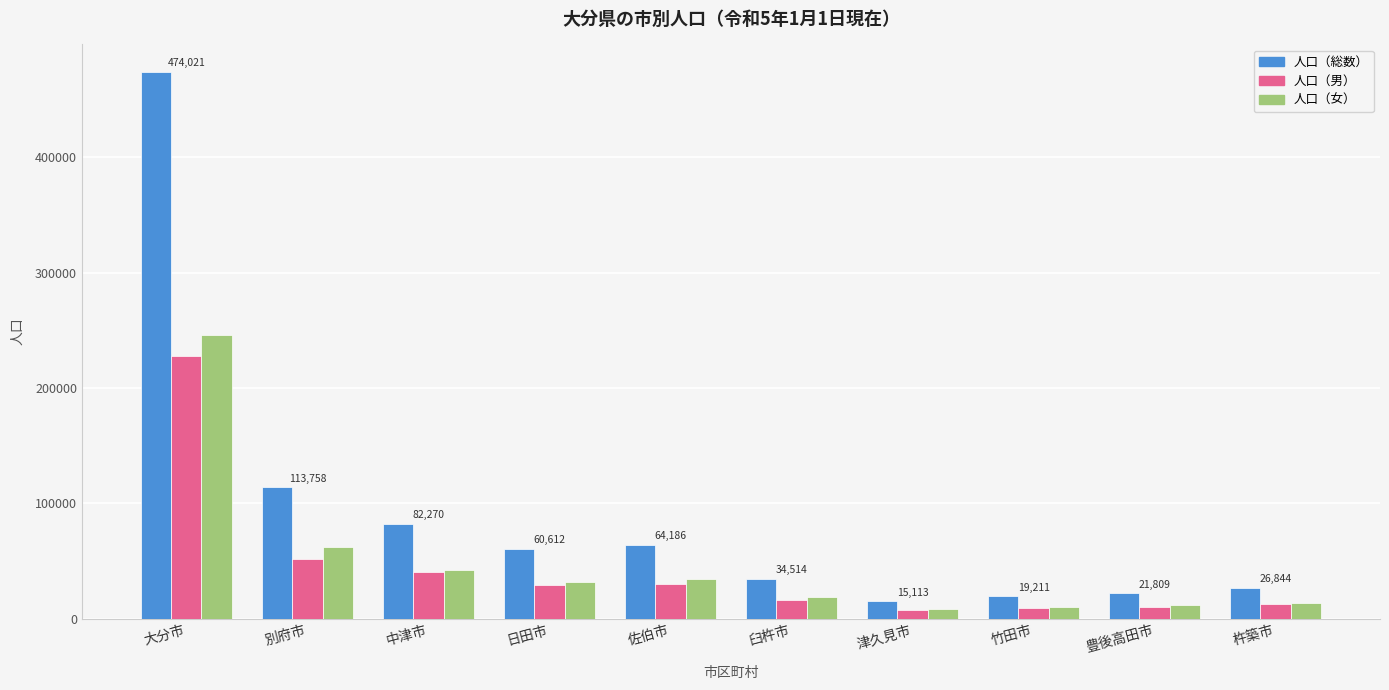

Rank the series by their maximum value, from highest to lowest.

人口（総数）, 人口（女）, 人口（男）